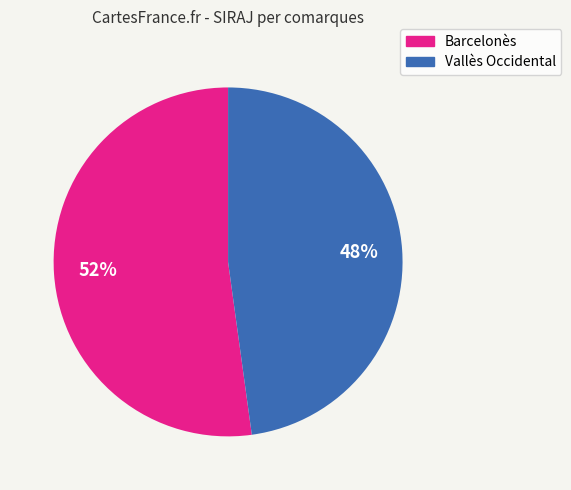

Is there any slice that represents more than half of the pie?

Yes